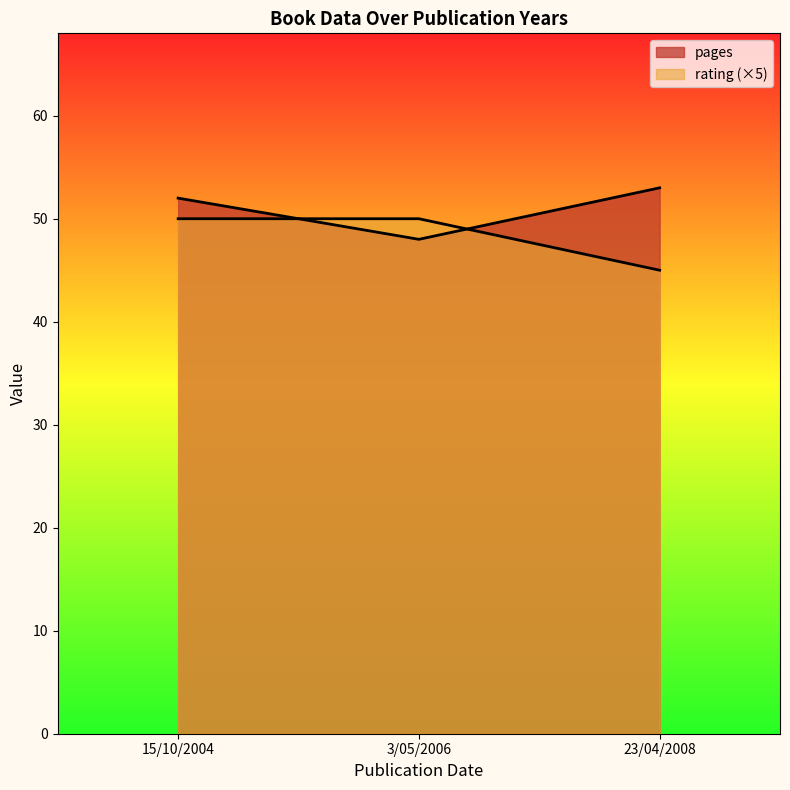

What is the greatest value displayed?

53